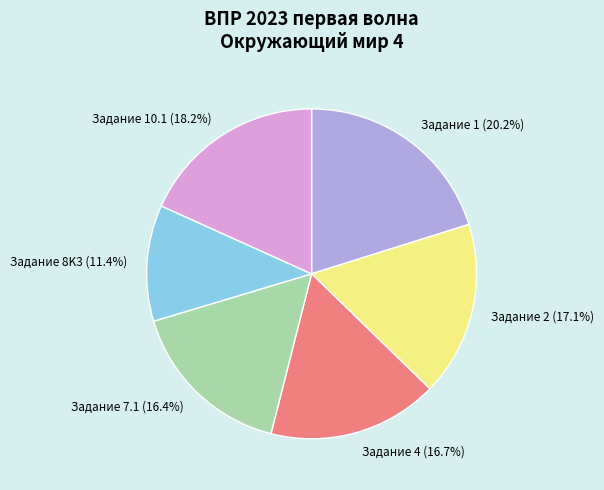

Which category has the smallest portion of the pie?

Задание 8K3 (11.4%)